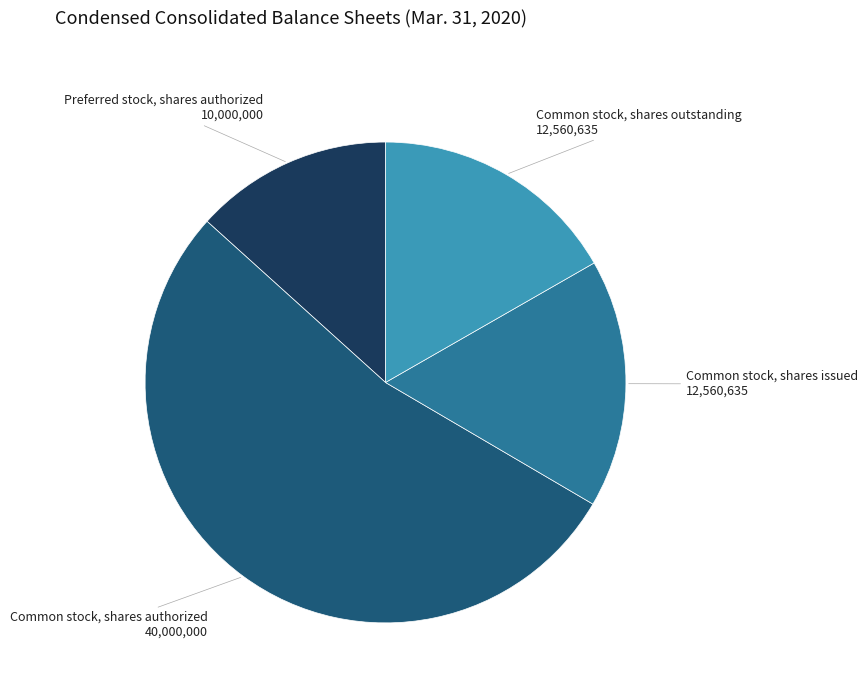

Is there any slice that represents more than half of the pie?

Yes